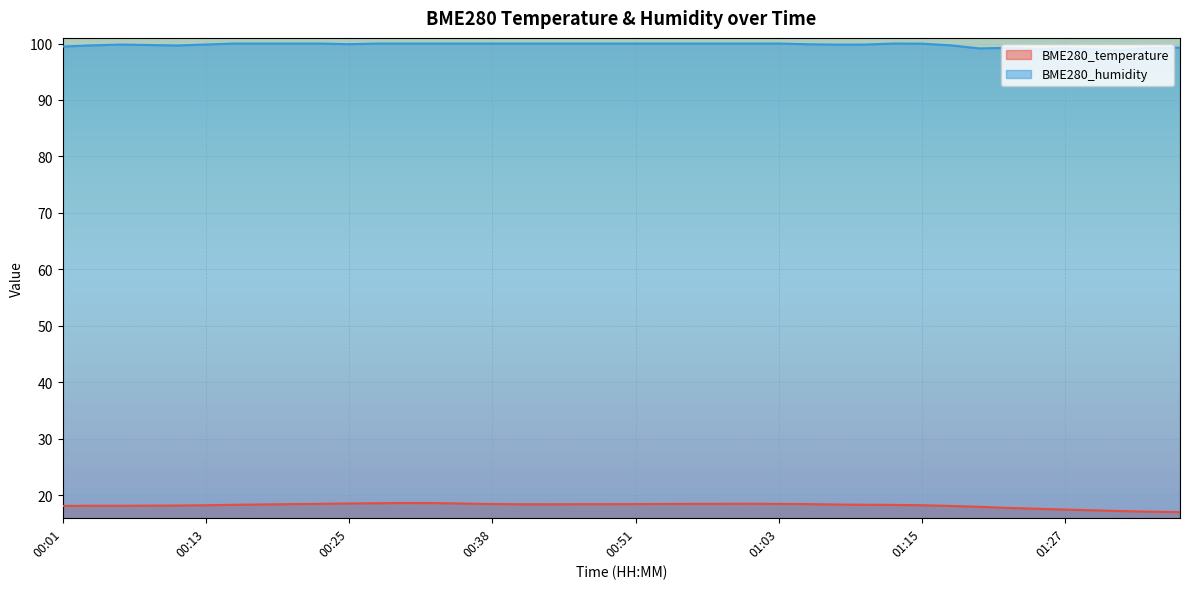

Which series has the widest spread of values?

BME280_temperature